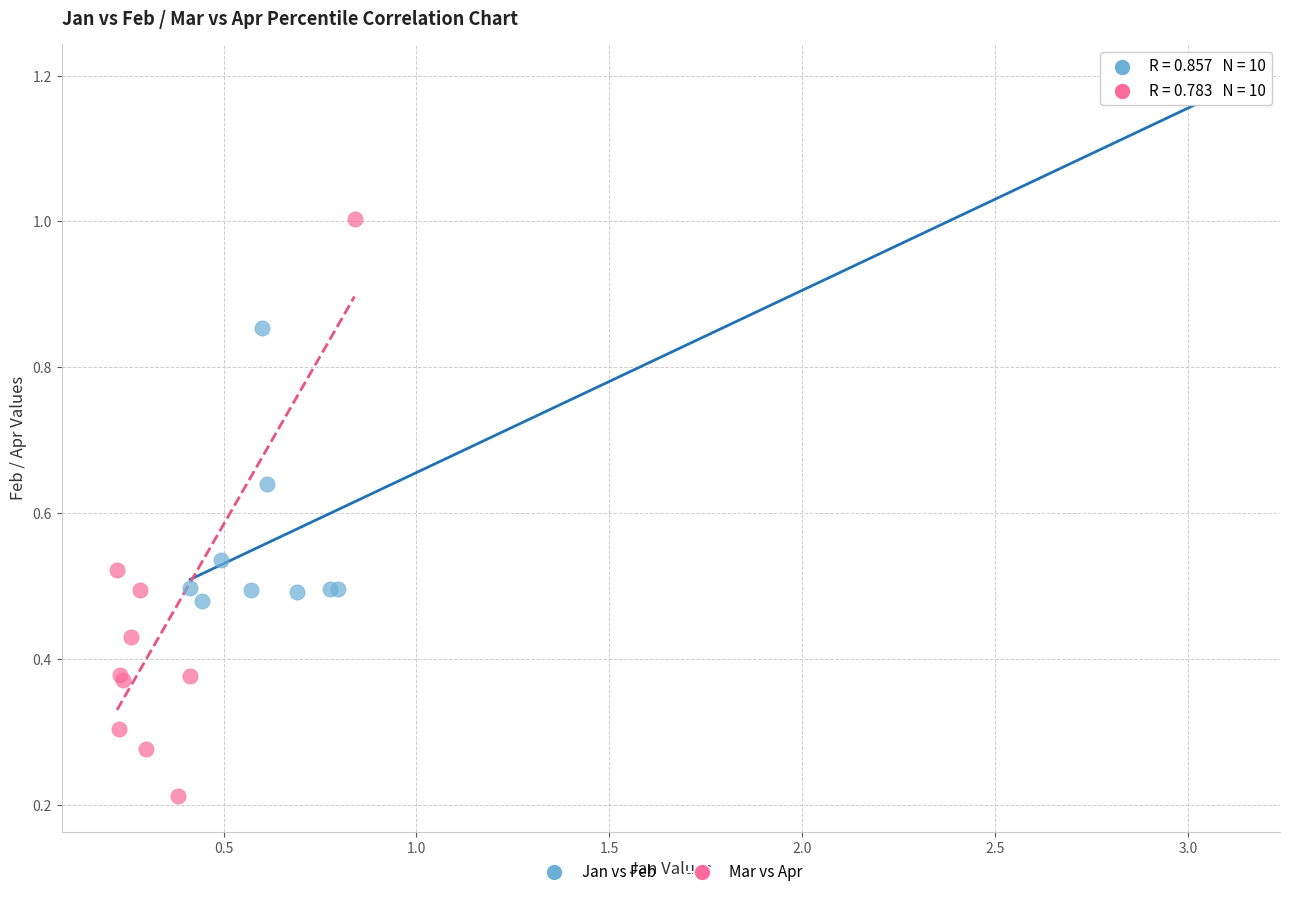

Which series reaches the minimum Y coordinate?

Mar vs Apr